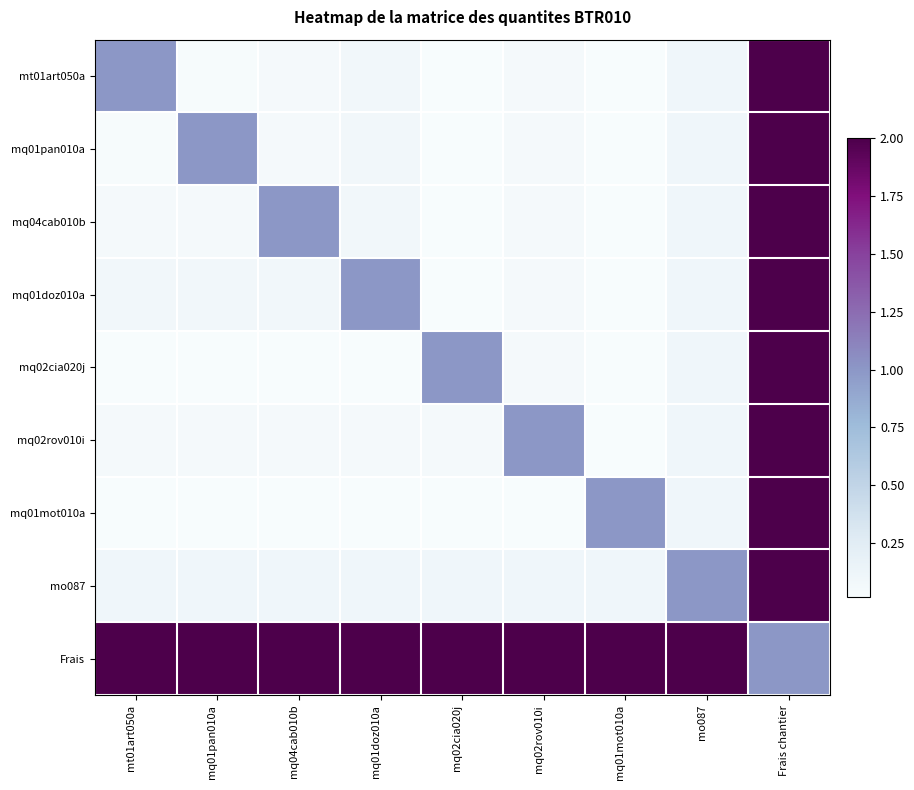

How many categories are shown in the chart?

9